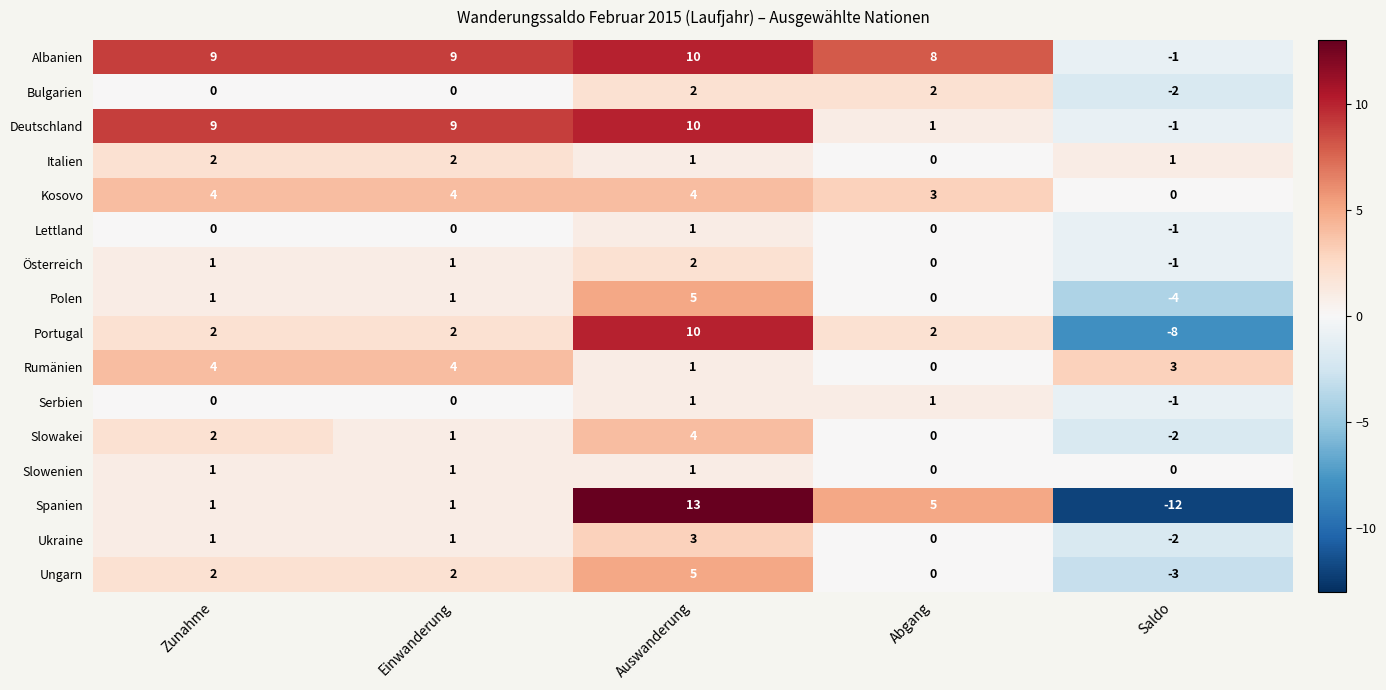

The value of Polen at Abgang is 5. True or false?

False